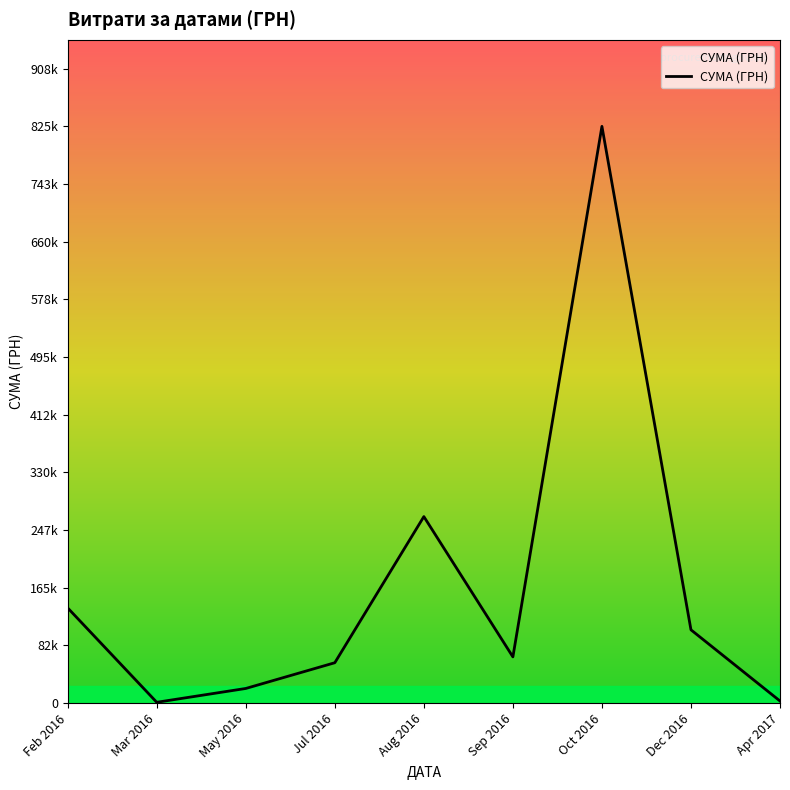

Is this an area chart (filled region under the line)?

Yes